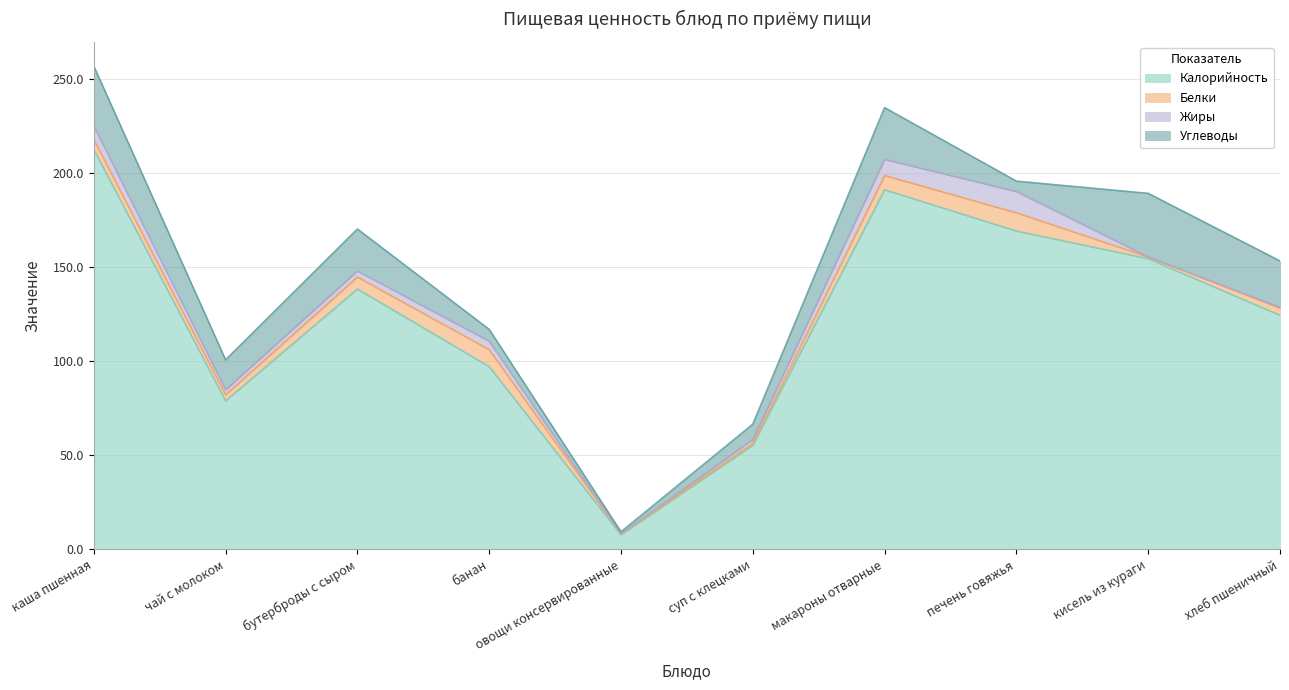

At which category does Белки reach its first local valley?

чай с молоком